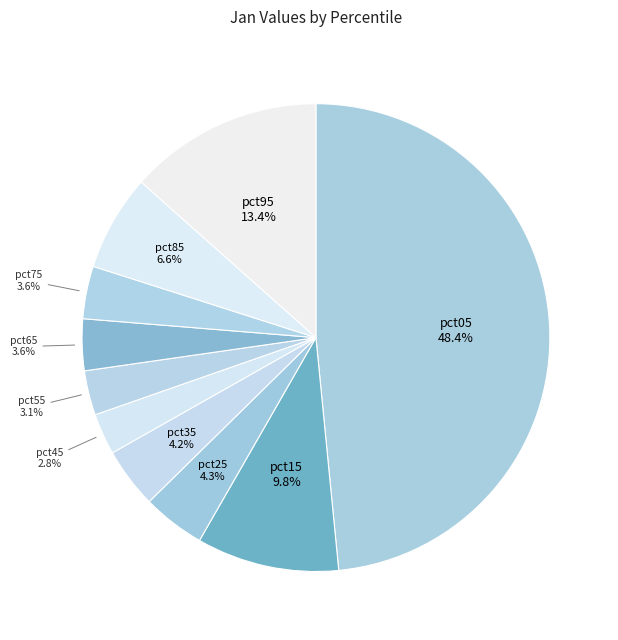

How many segments does this pie chart have?

10